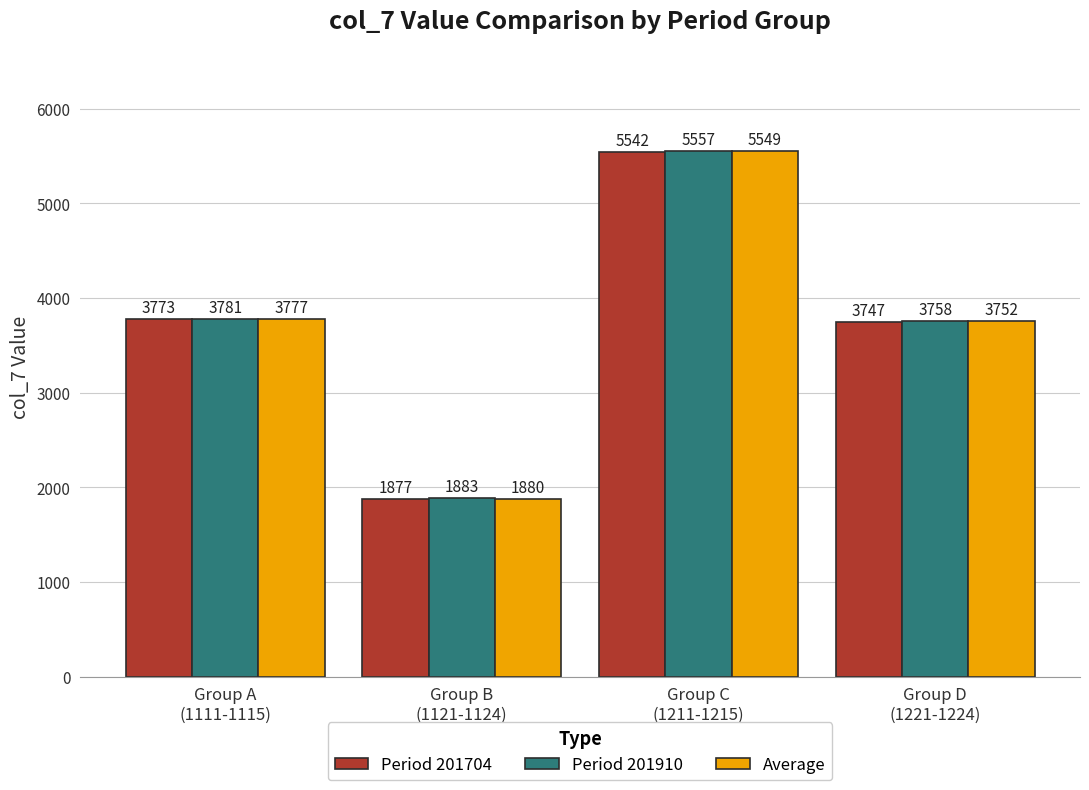

What is the difference between the second highest and minimum values in the Average series?

1897